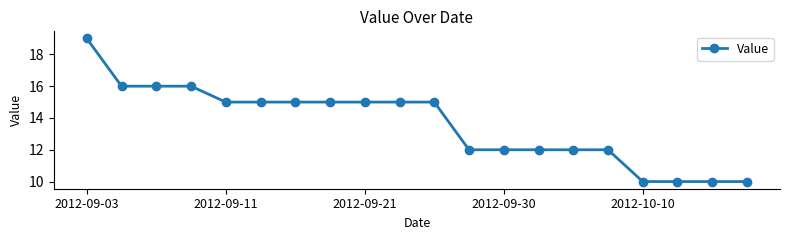

Reading right to left, what are all the values shown in this chart?

10	10	10	10	12	12	12	12	12	15	15	15	15	15	15	15	16	16	16	19